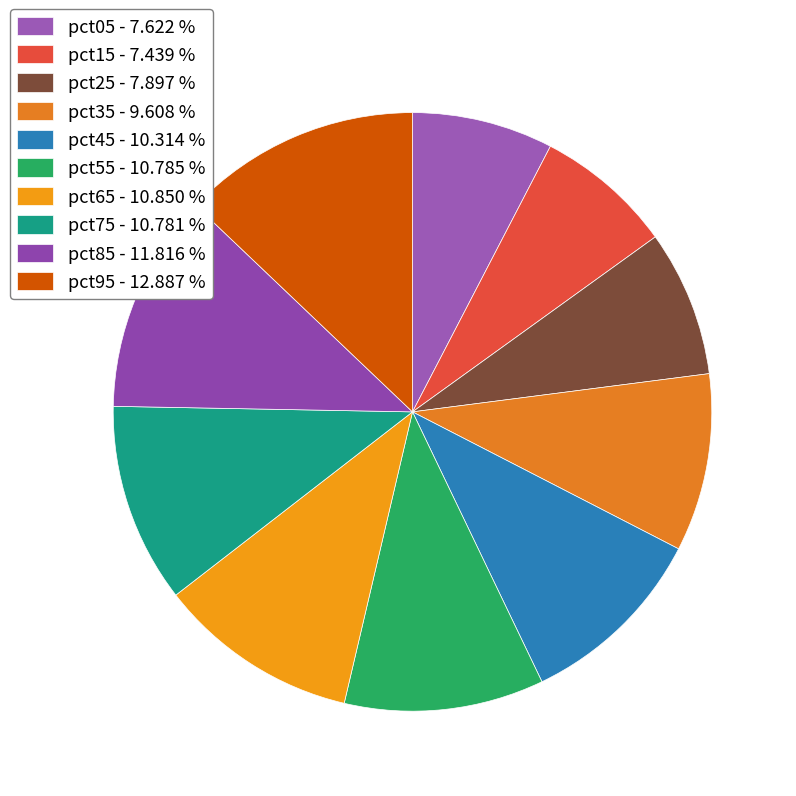

The pct85 slice represents 21% of the pie. True or false?

False